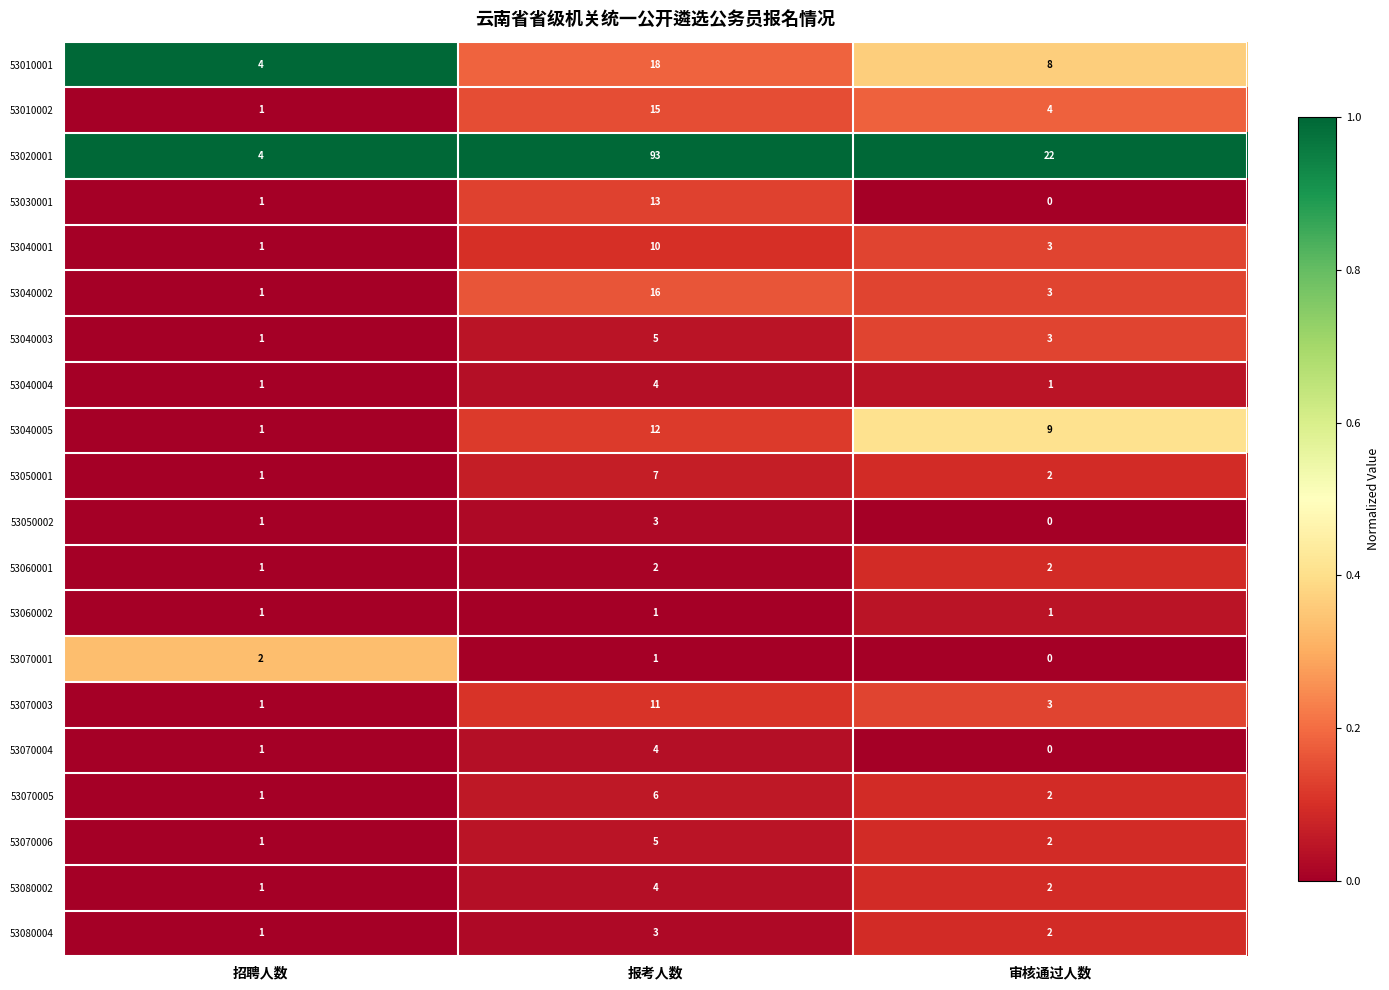

Count the number of data series in this chart.

20